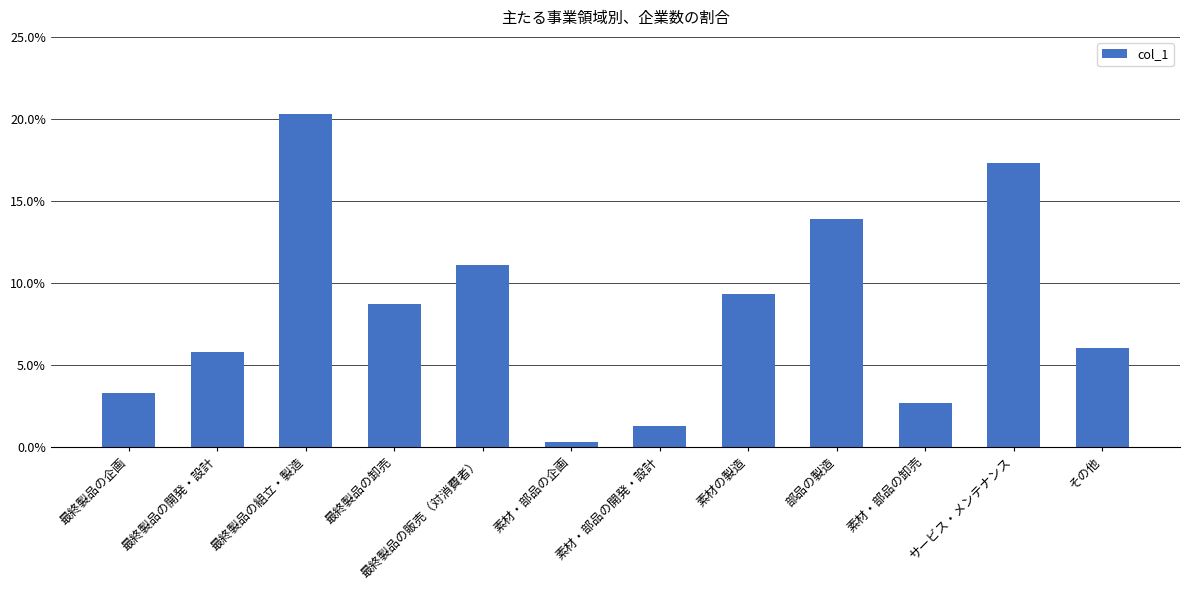

Where is the data nearest to the value 0?

素材・部品の企画